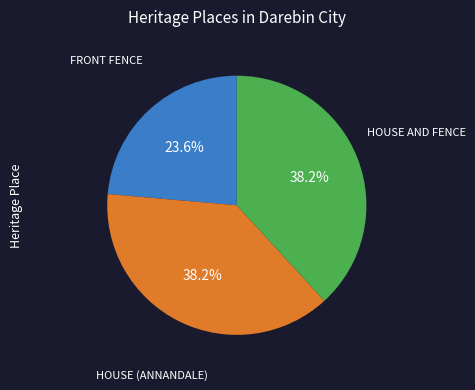

Is there any slice that represents more than half of the pie?

No